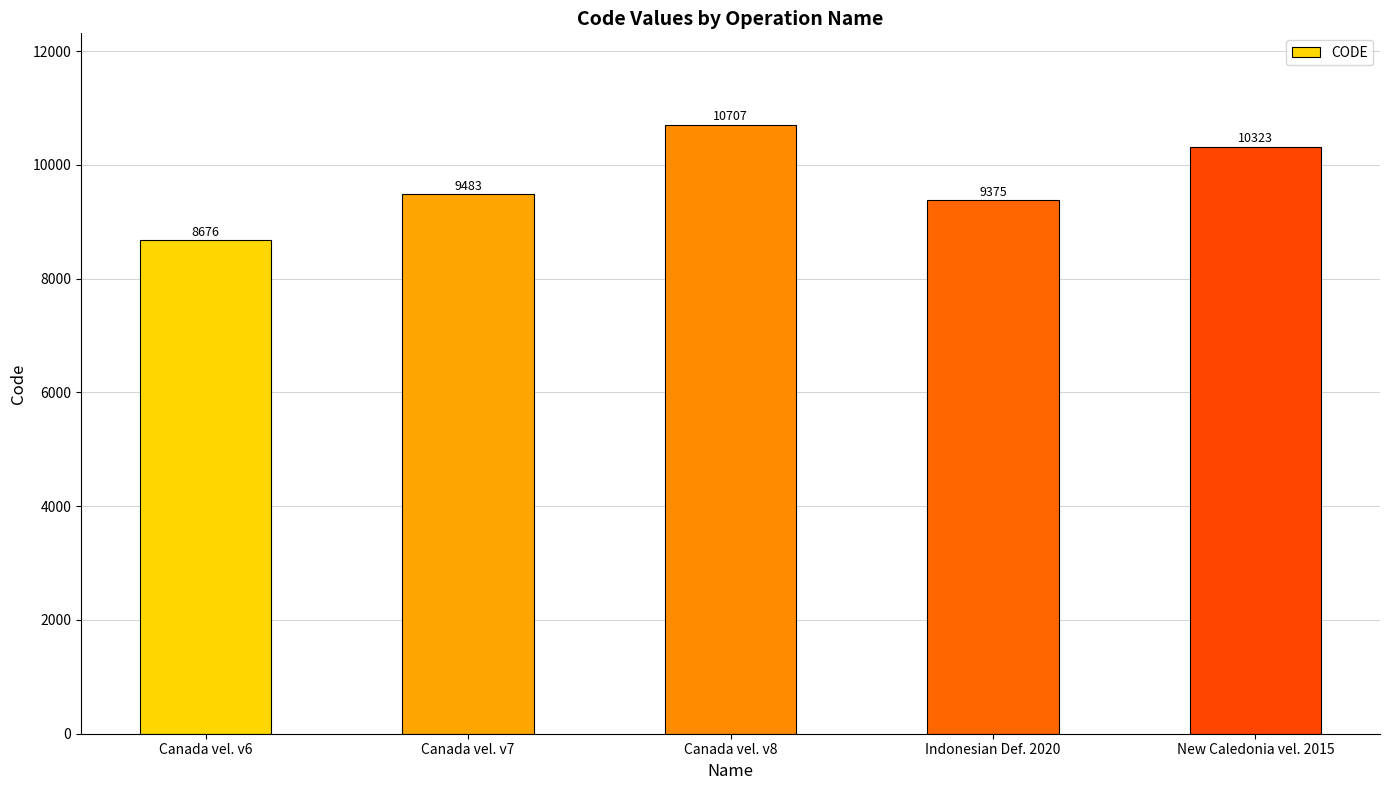

Between New Caledonia vel. 2015 and Canada vel. v8, which is larger?

Canada vel. v8